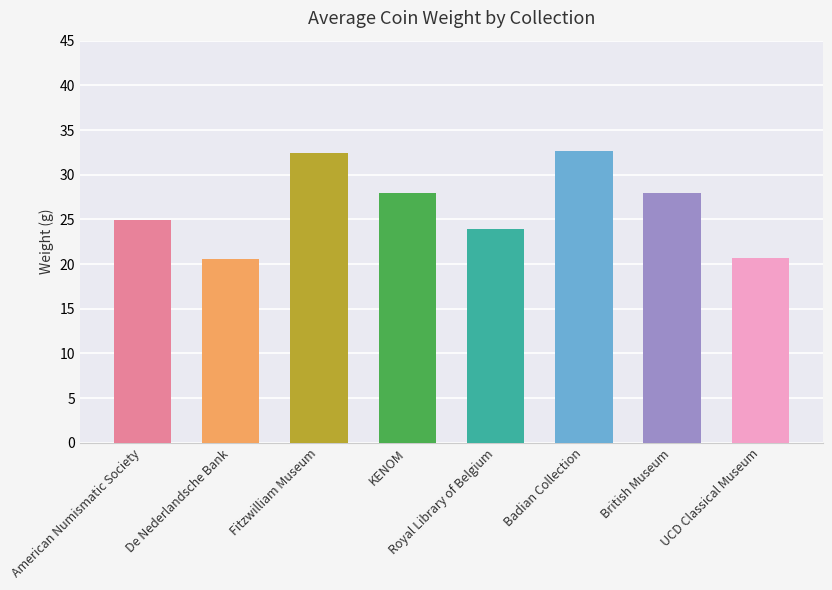

At which category does the chart reach its peak across all series?

Badian Collection